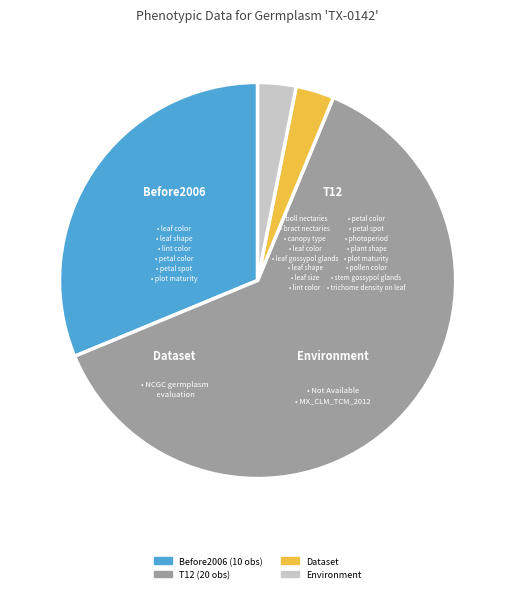

Is there a majority slice in this chart?

Yes